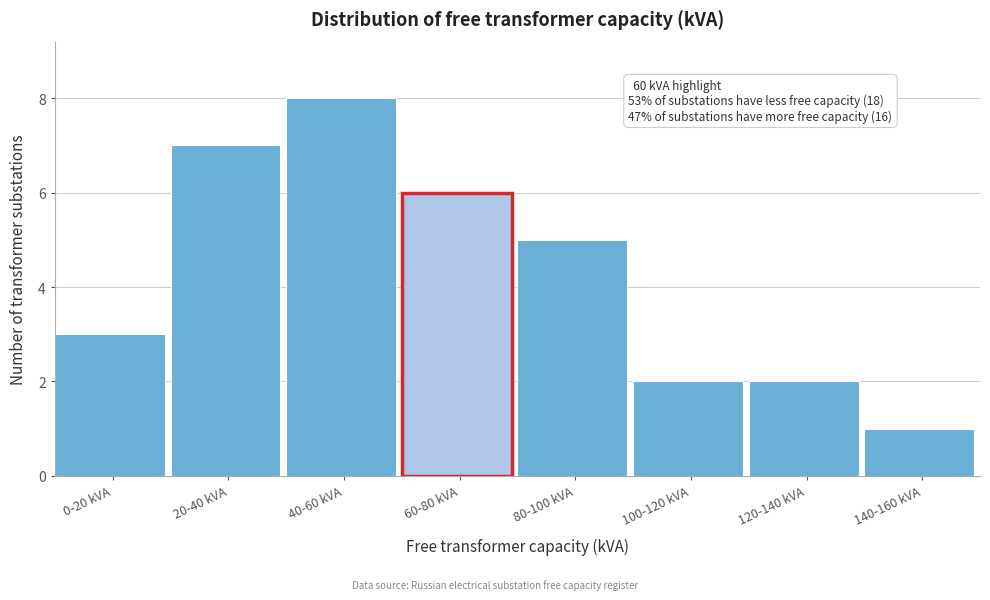

Reading left to right, transcribe all the data shown in this chart.

0-20 kVA=3	20-40 kVA=7	40-60 kVA=8	60-80 kVA=6	80-100 kVA=5	100-120 kVA=2	120-140 kVA=2	140-160 kVA=1